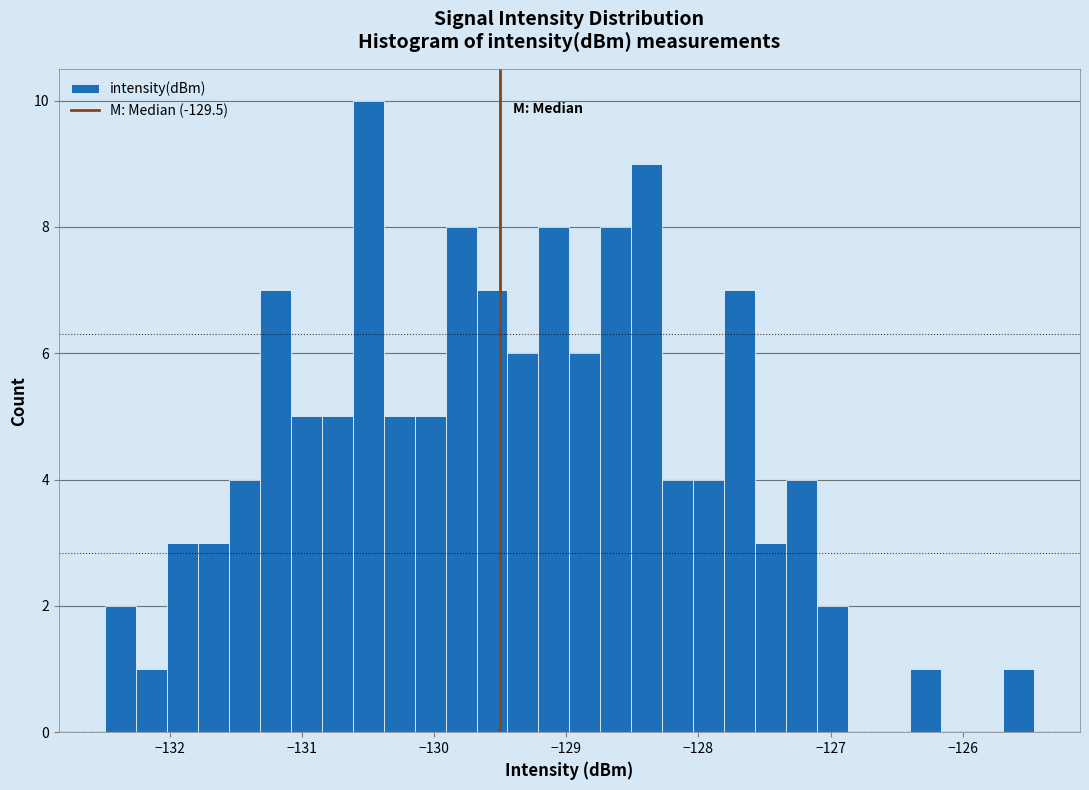

Read against the x-axis, roughly where is the centre of the tallest bar?

-130.5